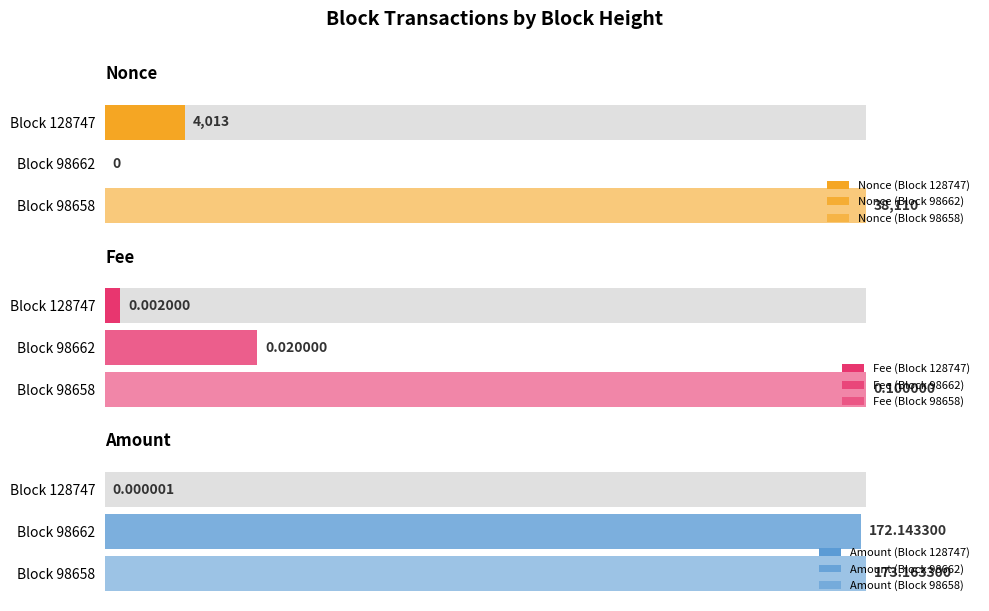

Is it true that Amount equals 173.2 at 98658?

True